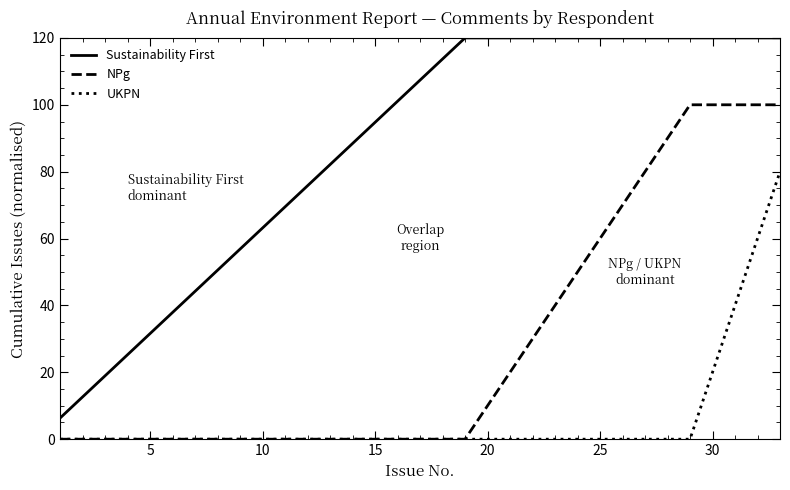

Is this an area chart (filled region under the line)?

No